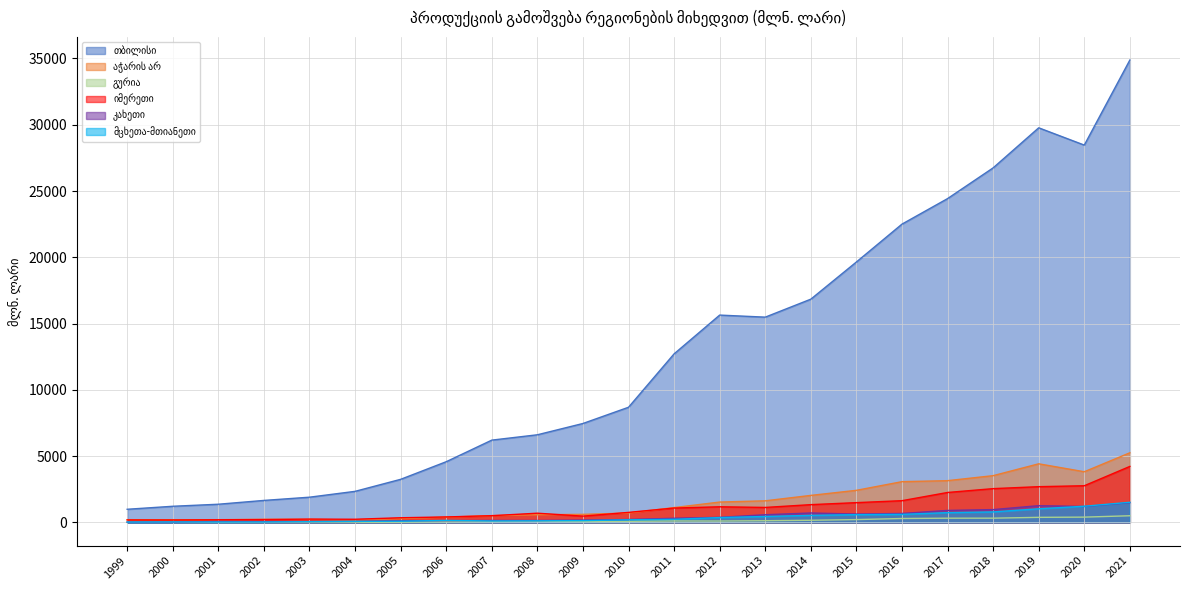

True or false: იმერეთი has more than 2 interior local peaks.

True